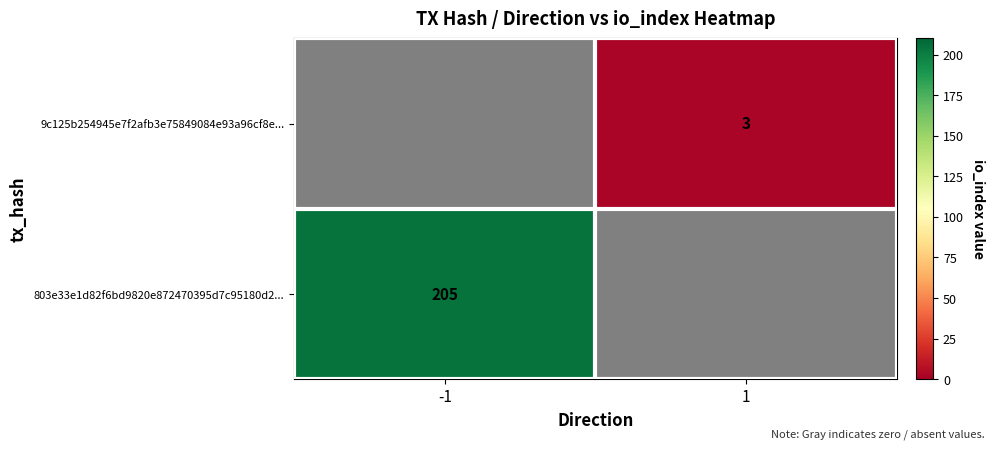

Is the value of 803e33e1d82f6bd9820e872470395d7c95180d2... at -1 greater than the value of 9c125b254945e7f2afb3e75849084e93a96cf8e... at 1?

Yes